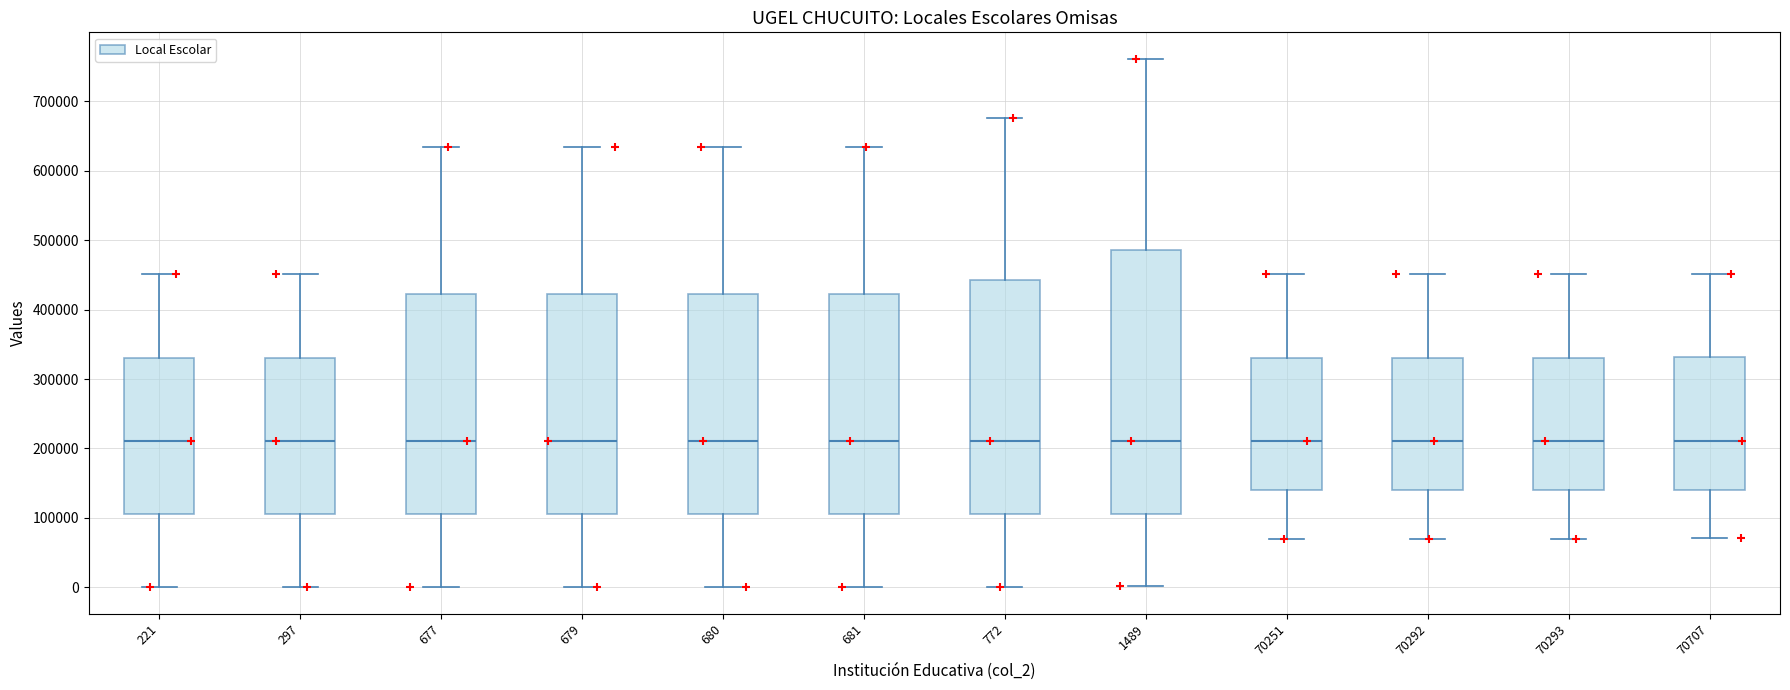

Where is the upper edge of the box at x = 680 on the y-axis? The values are not printed on the chart, so give them approximately, as read against the axis.

420000